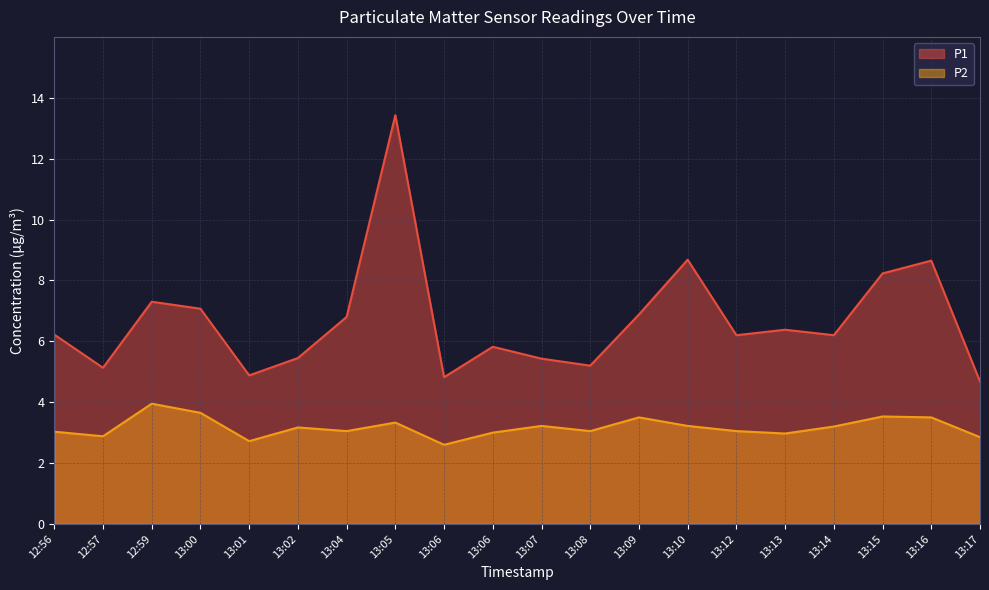

In P2, how many points are higher than both neighbors (excluding endpoints)?

6